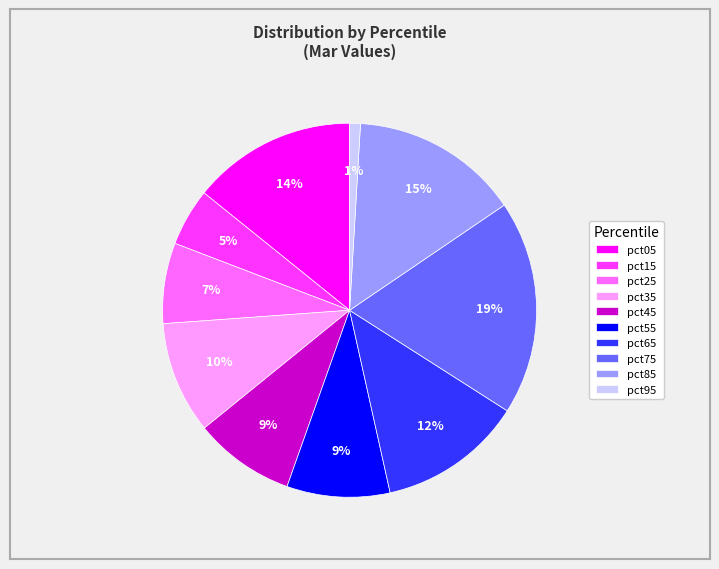

What percentage is the pct15 slice, to the nearest percent?

5%